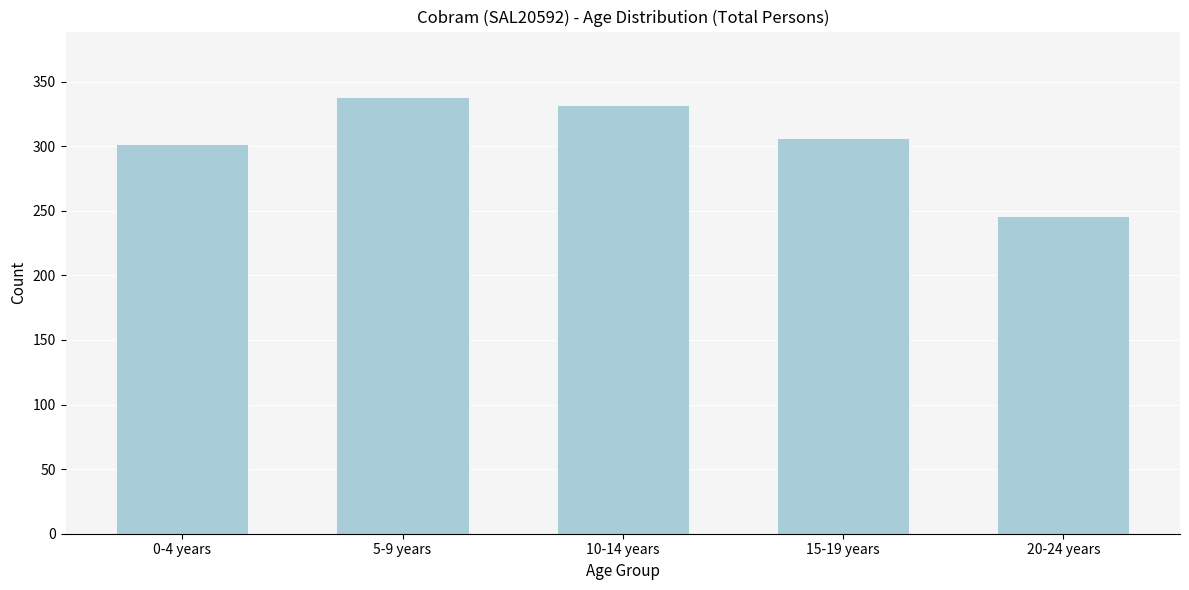

Reading left to right, list all the values displayed in this chart.

0-4 years=302	5-9 years=338	10-14 years=332	15-19 years=306	20-24 years=246